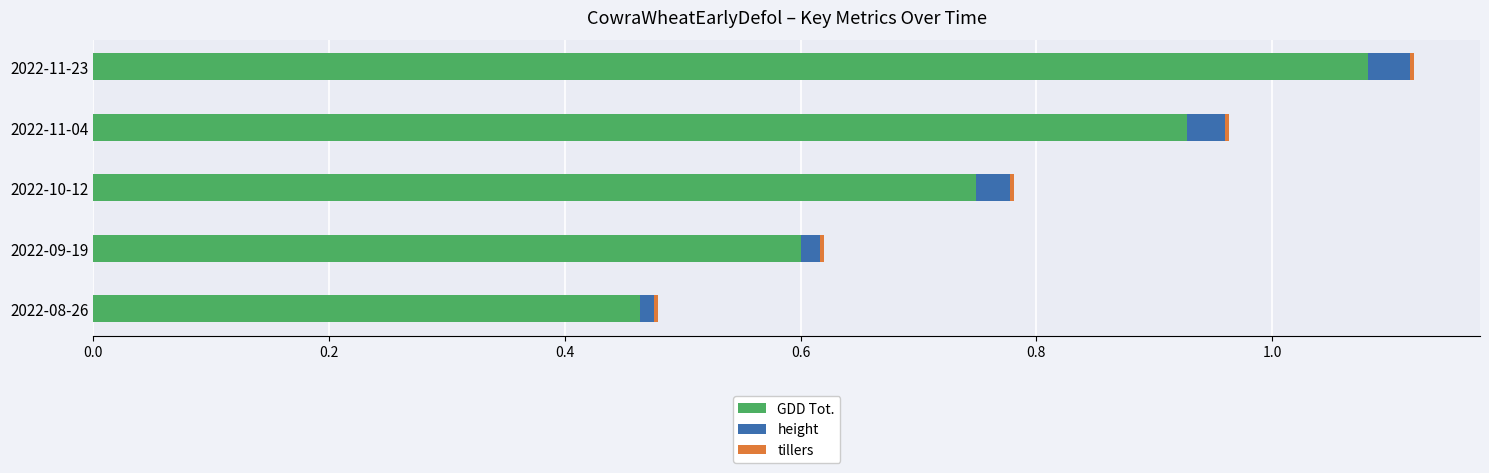

At which category is the sum across all series the highest?

2022-11-23